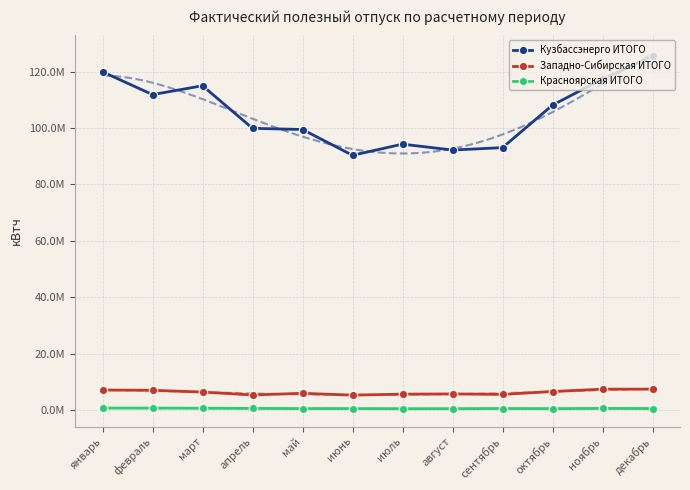

Between январь and апрель, which series saw the biggest shift?

Кузбассэнерго ИТОГО